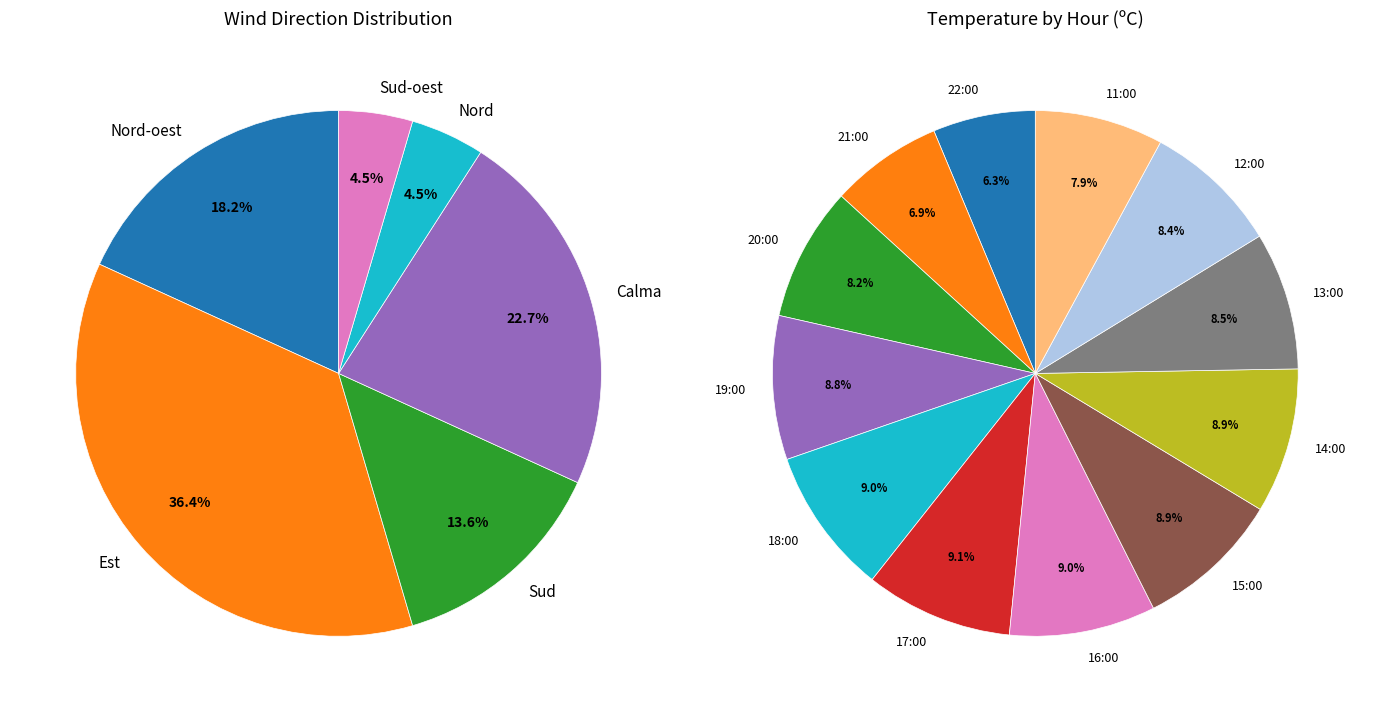

How many slices are in this pie chart?

12